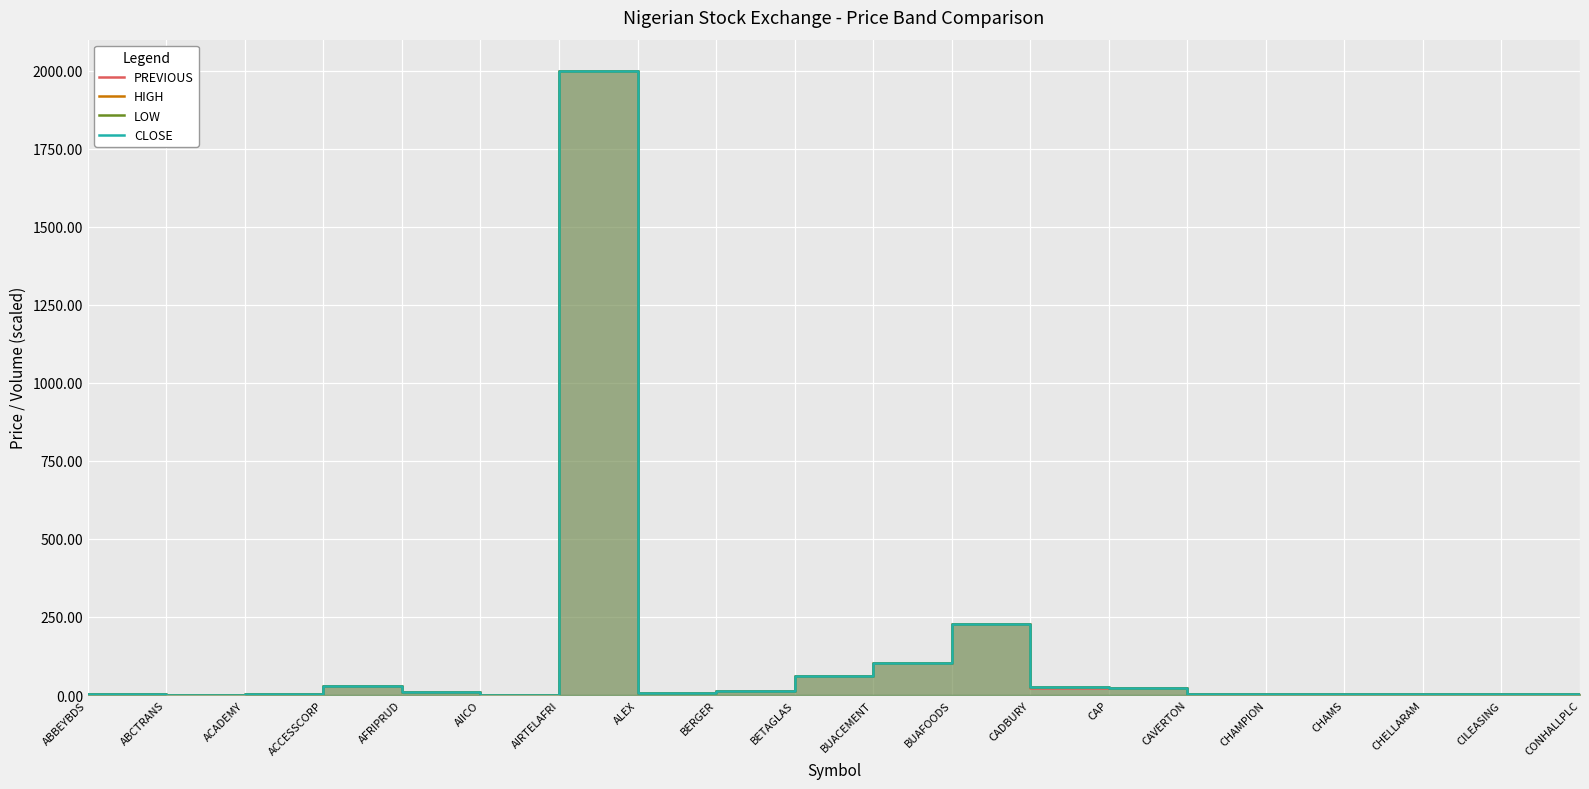

Is the value of PREVIOUS at BUAFOODS greater than the value of CLOSE at AIRTELAFRI?

No